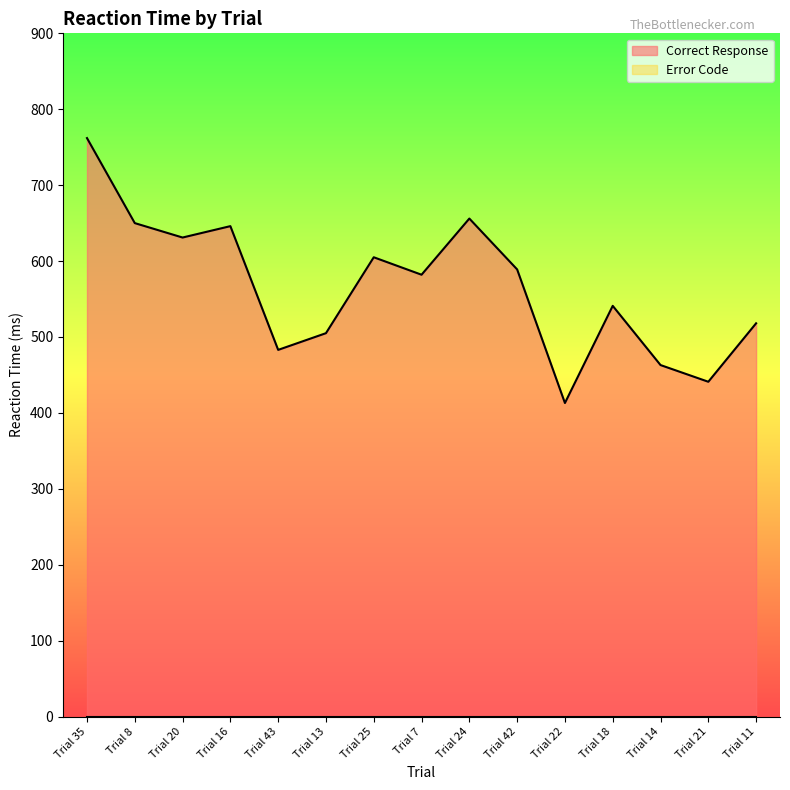

Reading left to right, what are all the values shown in this chart?

Trial 35=762	Trial 8=650	Trial 20=631	Trial 16=646	Trial 43=483	Trial 13=505	Trial 25=605	Trial 7=582	Trial 24=656	Trial 42=589	Trial 22=413	Trial 18=541	Trial 14=463	Trial 21=441	Trial 11=518